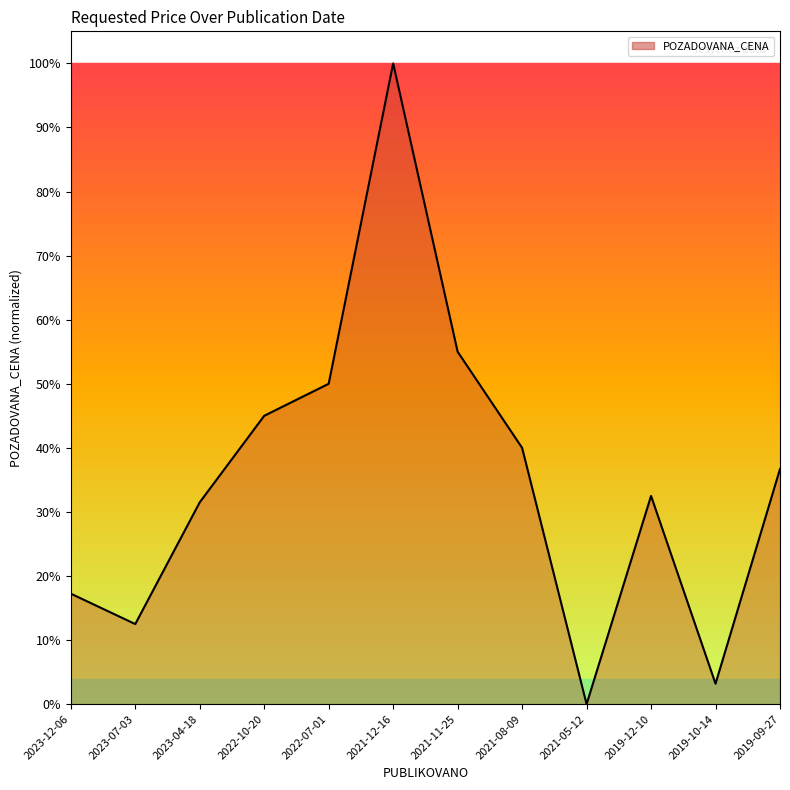

Reading left to right, extract all data points from this chart.

0.2	0.1	0.3	0.5	0.5	1.0	0.6	0.4	0.0	0.3	0.0	0.4